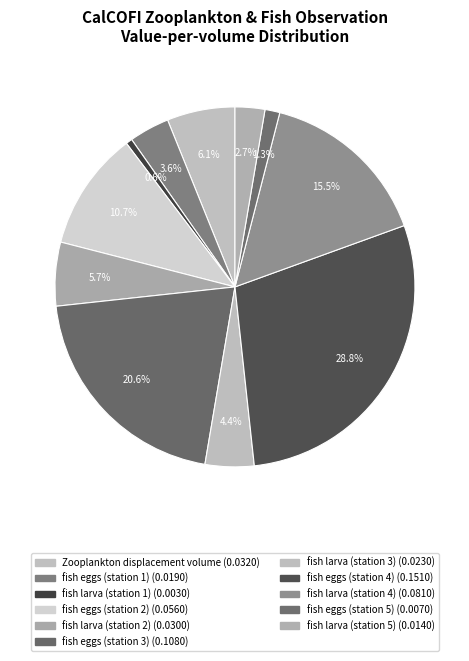

What percentage is the fish larva (station 4) slice, to the nearest percent?

15%